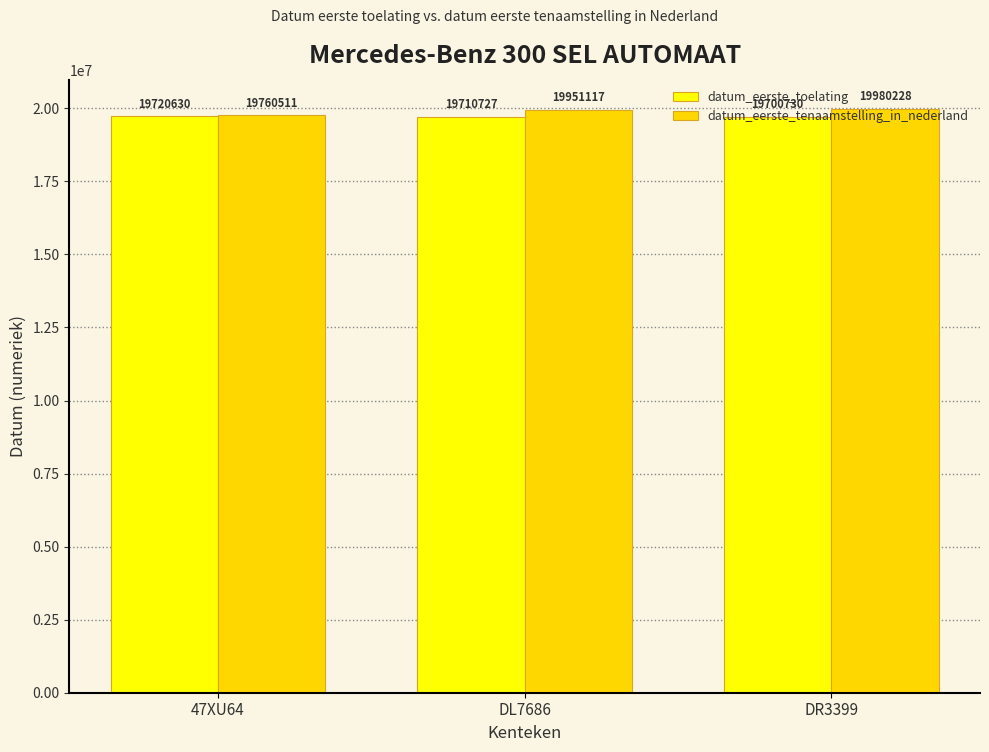

How many data points does each series have?

3